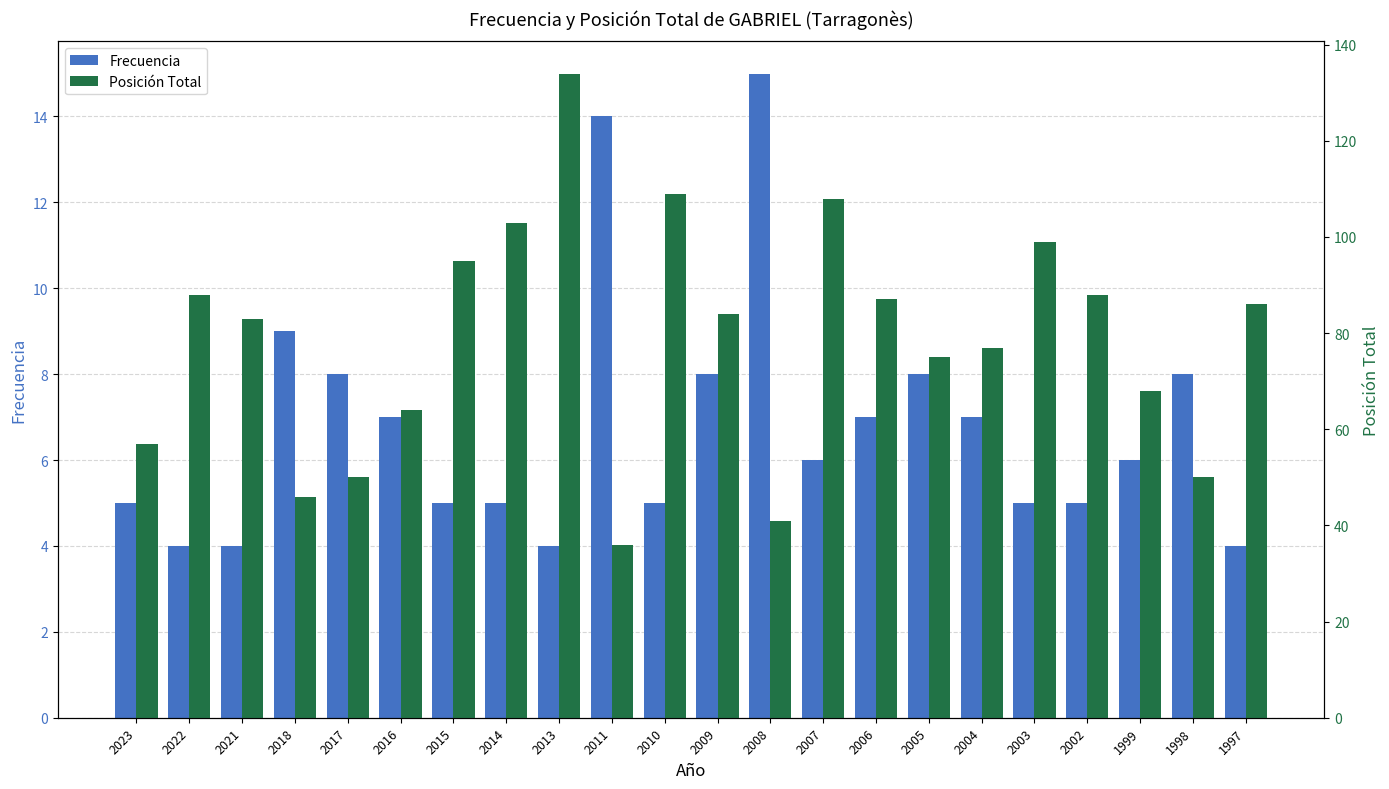

What is the sum of all Frecuencia values?

149